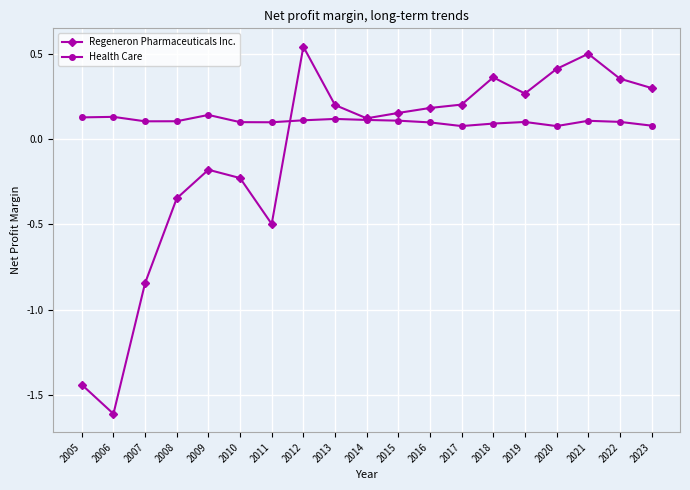

True or false: Regeneron Pharmaceuticals Inc. has more than 2 points higher than both neighbors.

True